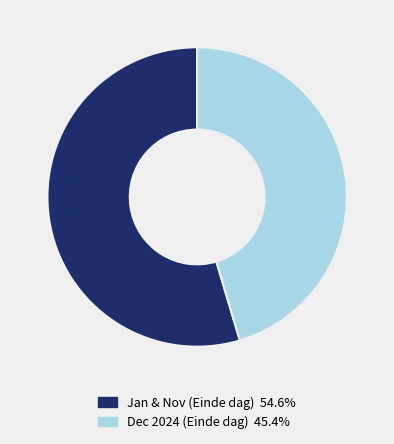

Is there a majority slice in this chart?

Yes